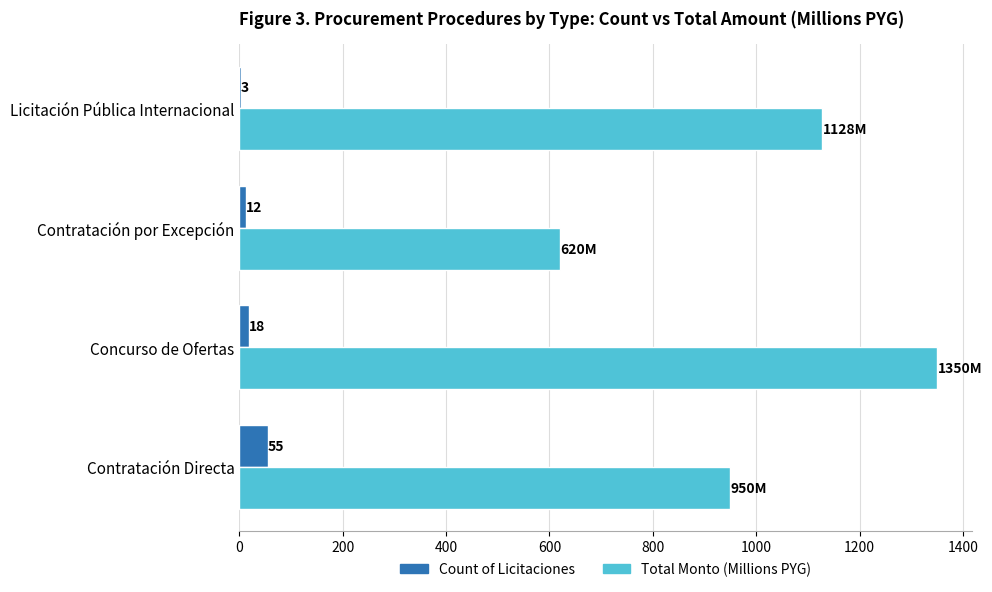

Read the Total Monto (Millions PYG) value at Concurso de Ofertas.

1350.0